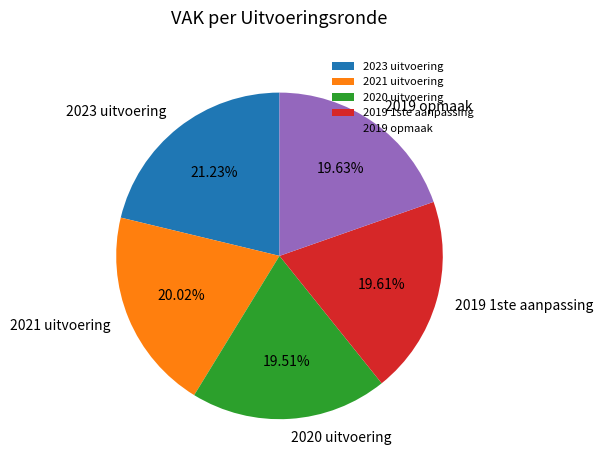

Does 2019 1ste aanpassing account for over 50% of the chart?

No